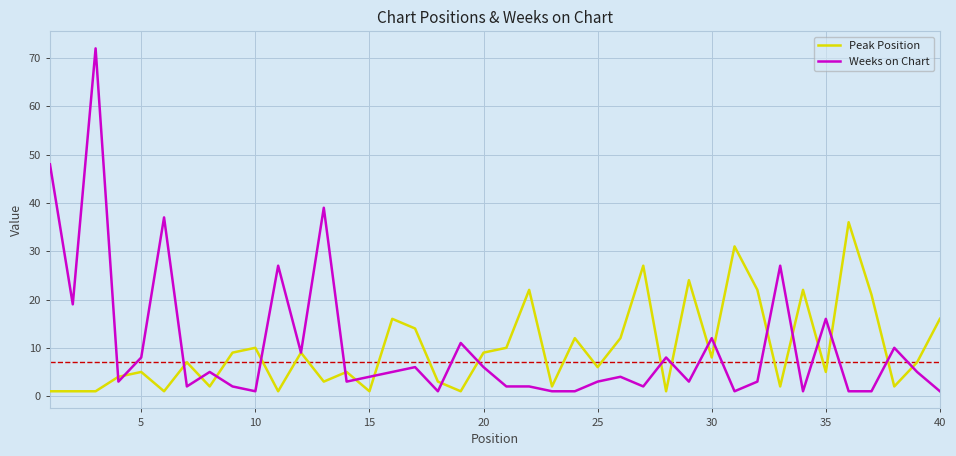

Which series has the widest spread of values?

Weeks on Chart